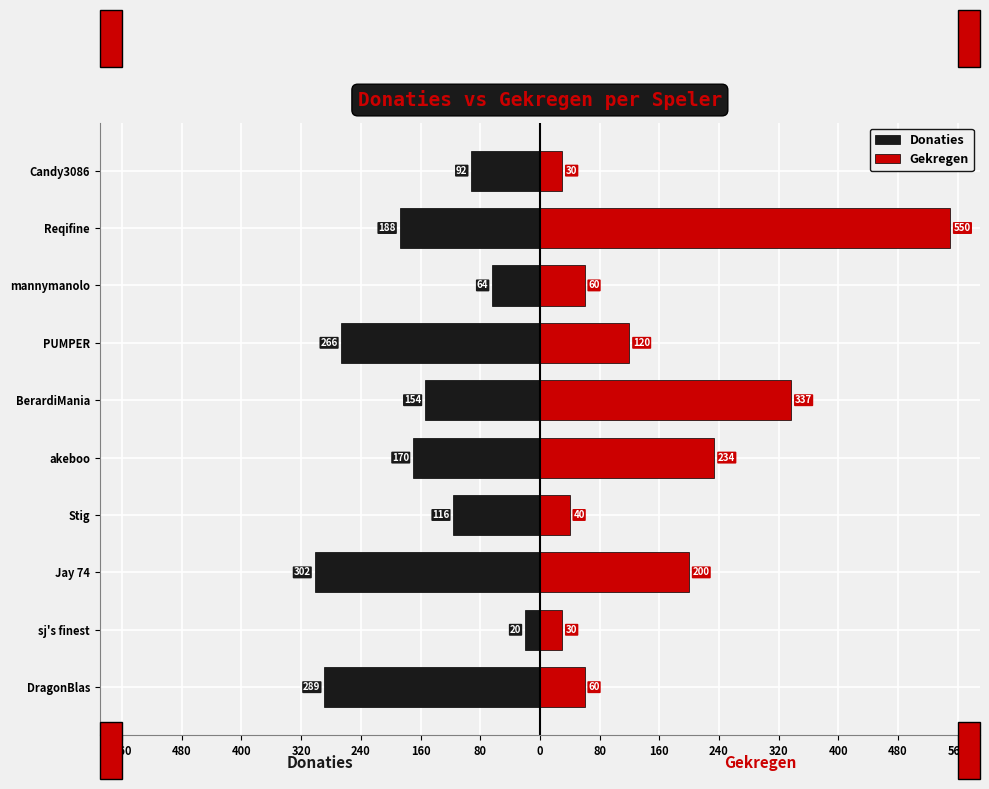

Reading left to right, transcribe all the data shown in this chart.

Donaties: -289	-20	-302	-116	-170	-154	-266	-64	-188	-92
Gekregen: 60	30	200	40	234	337	120	60	550	30